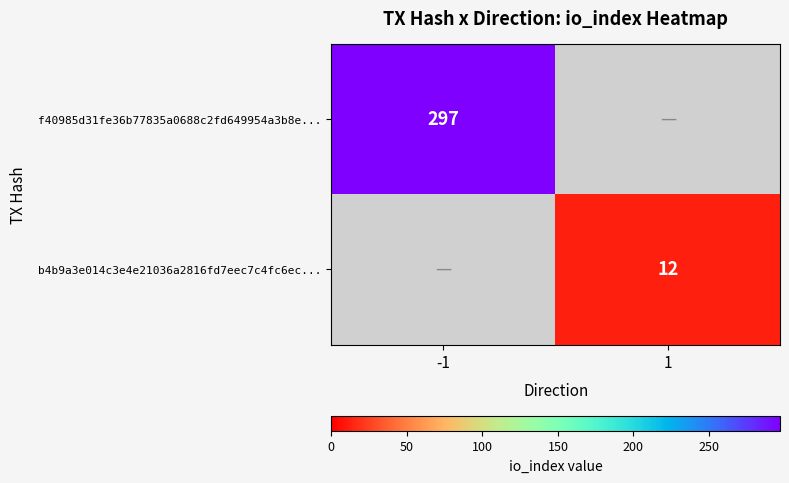

The f40985d31fe36b77835a0688c2fd649954a3b8e... series shows 297 at -1. True or false?

True